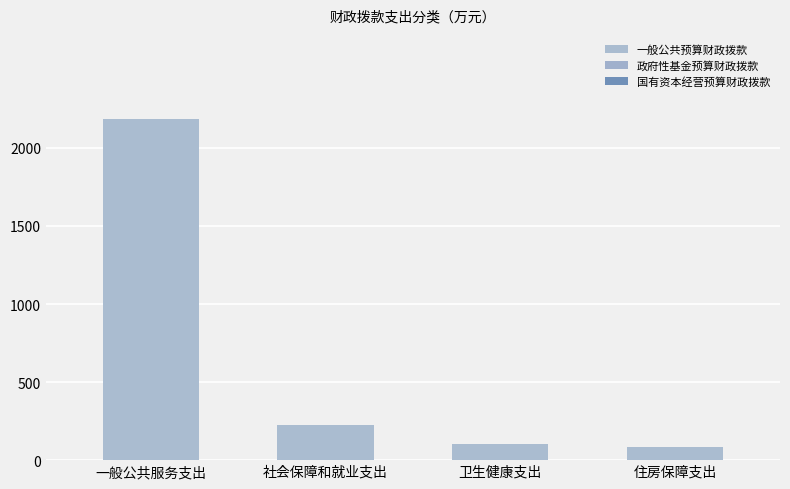

Which has a higher value, 住房保障支出 or 社会保障和就业支出?

社会保障和就业支出